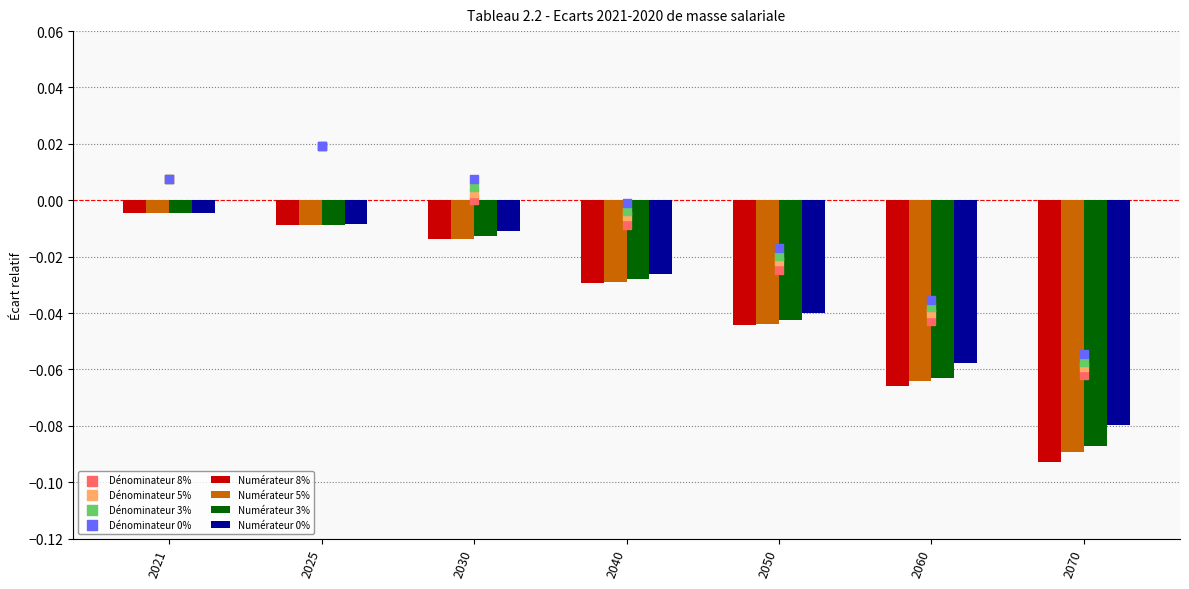

Which series reaches the maximum Y coordinate?

5%